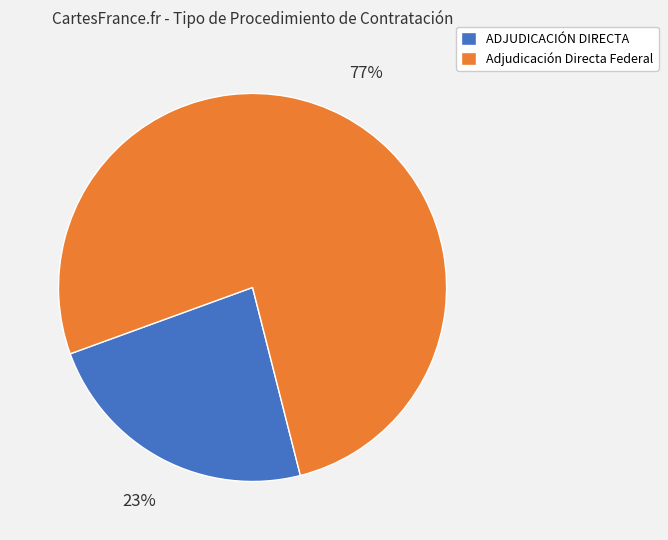

What percentage is the Adjudicación Directa Federal slice, to the nearest percent?

77%